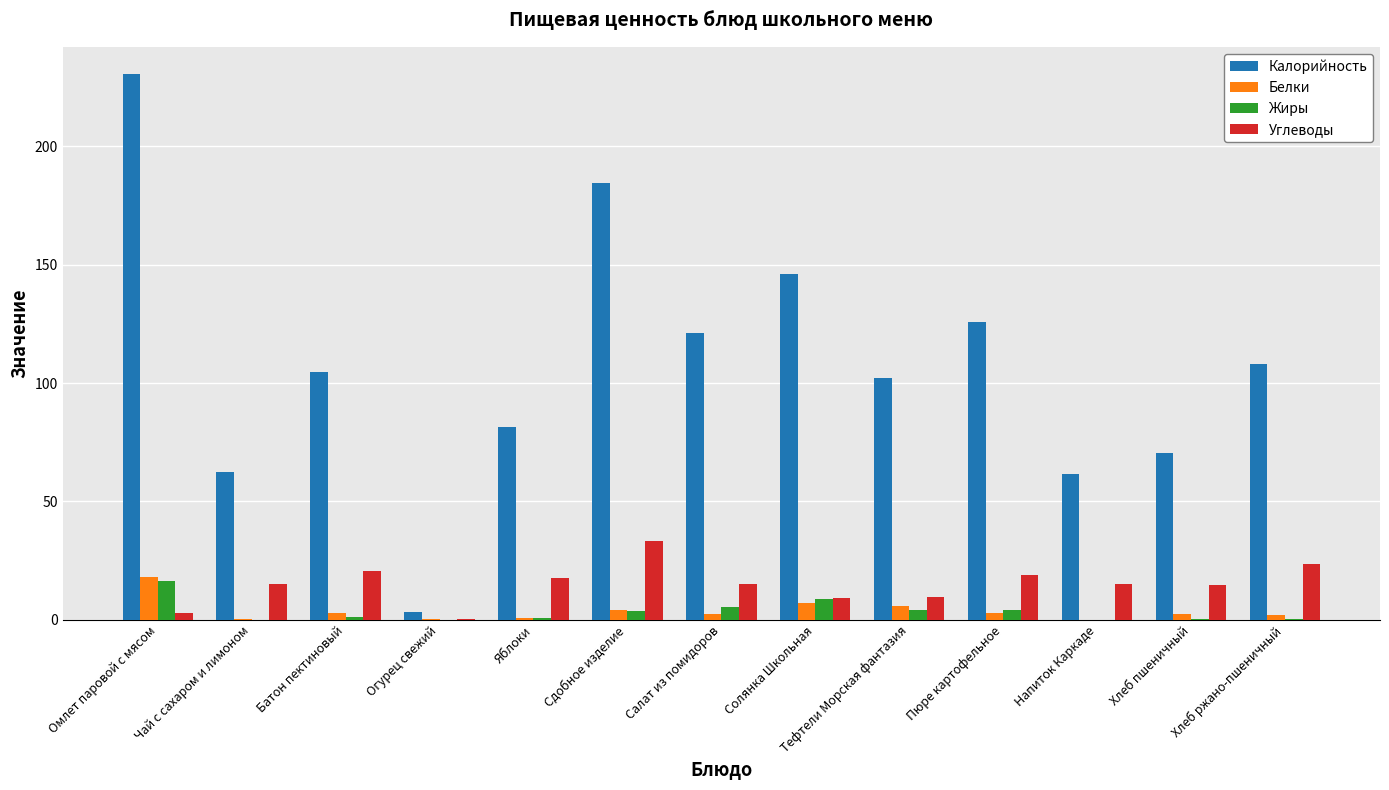

Which series changed the most between Батон пектиновый and Огурец свежий?

Калорийность